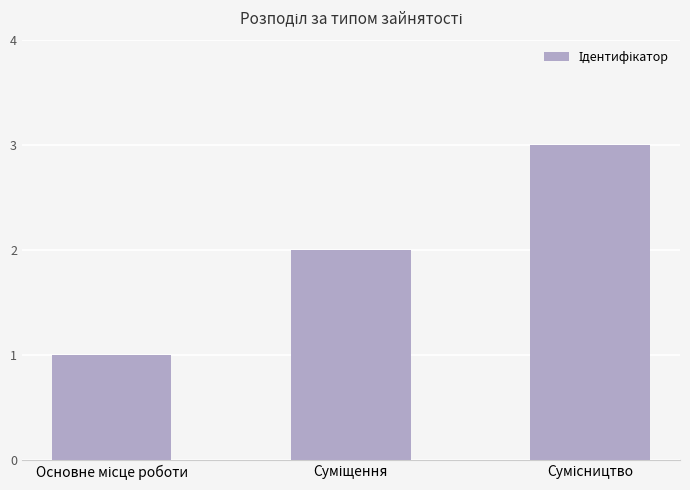

What is the value of the 2nd bar from the left?

2